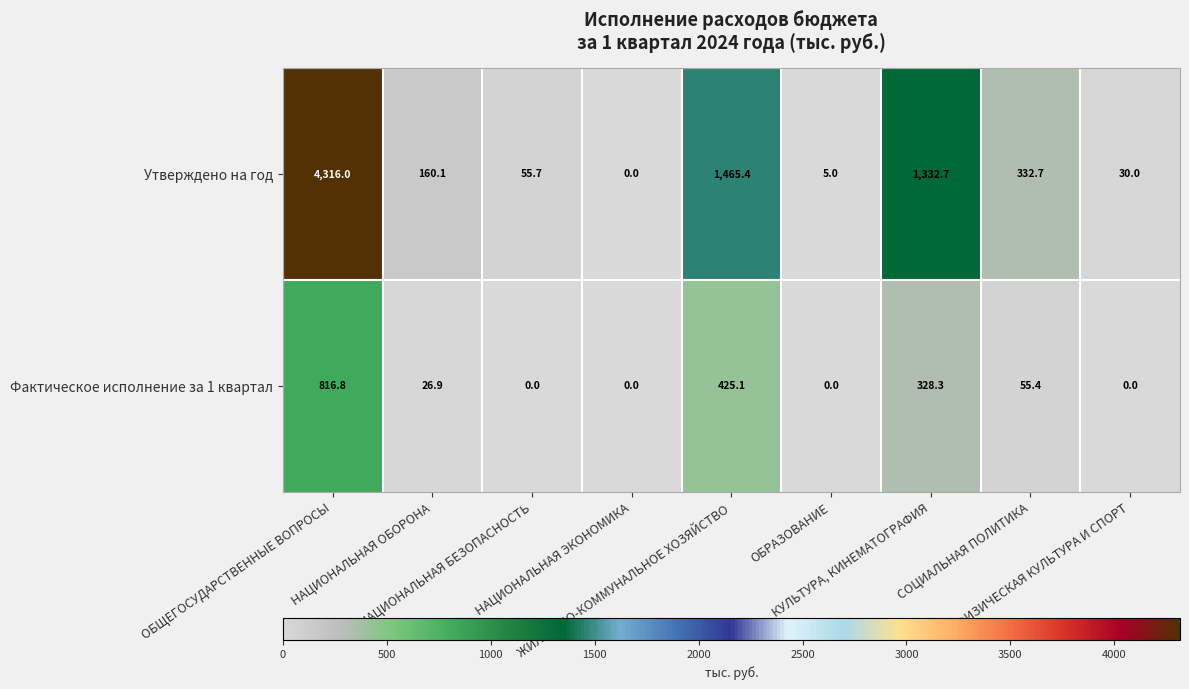

How many data points in Утверждено на год are above 160?

5